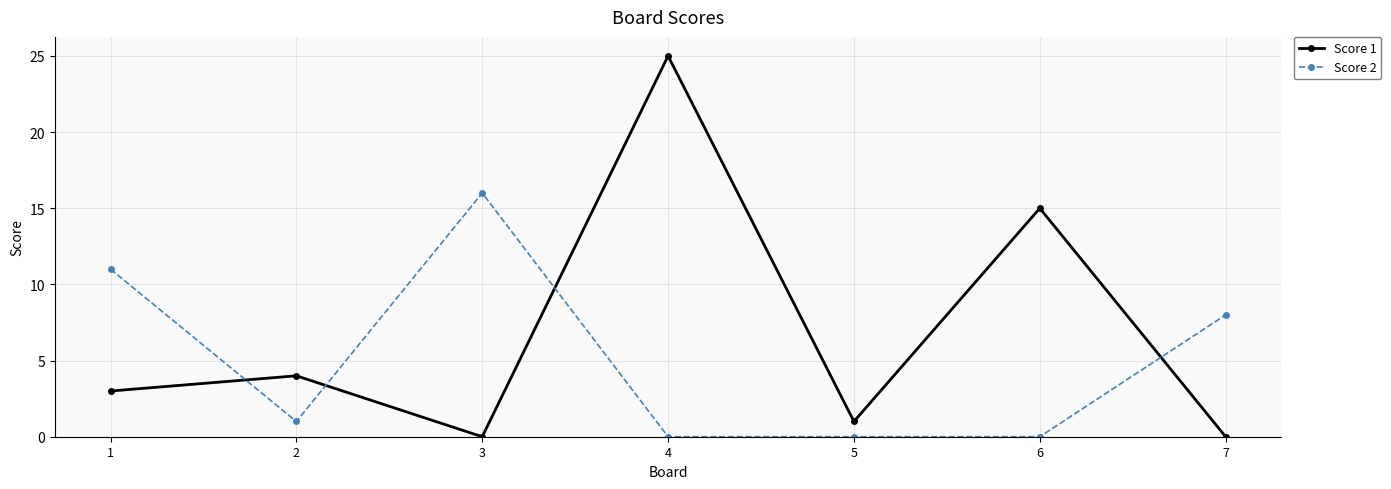

True or false: Score 1 has more than 0 points higher than both neighbors.

True